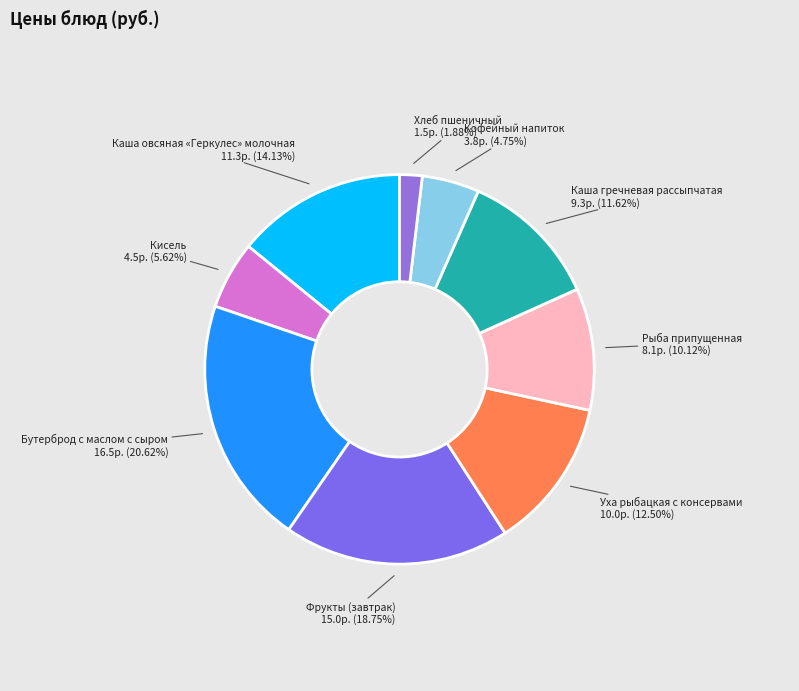

Rank the categories by value from lowest to highest.

Хлеб пшеничный, Кофейный напиток, Кисель, Рыба припущенная, Каша гречневая рассыпчатая, Уха рыбацкая с консервами, Каша овсяная «Геркулес» молочная, Фрукты (завтрак), Бутерброд с маслом с сыром